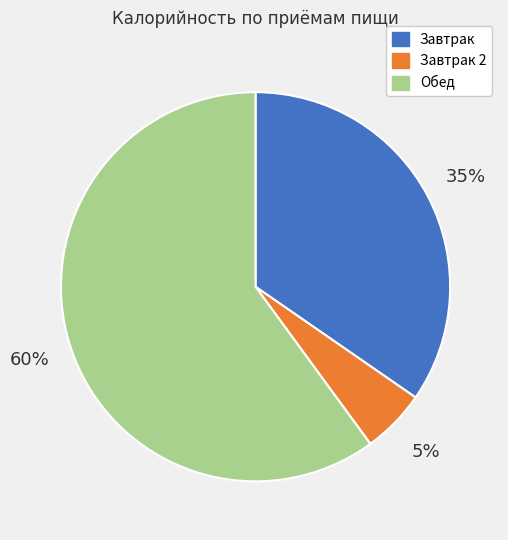

Is Обед the majority of the pie?

Yes